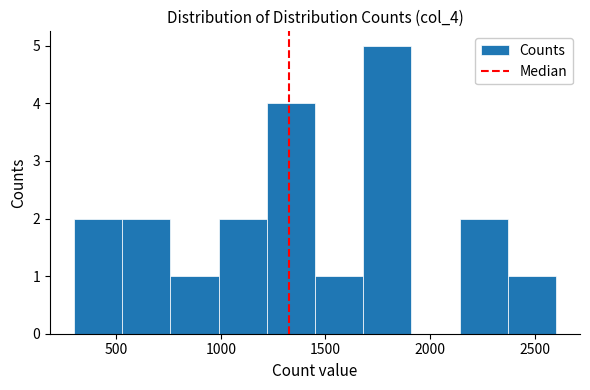

Over which range of the x-axis is the bar tallest?

1680 to 1910